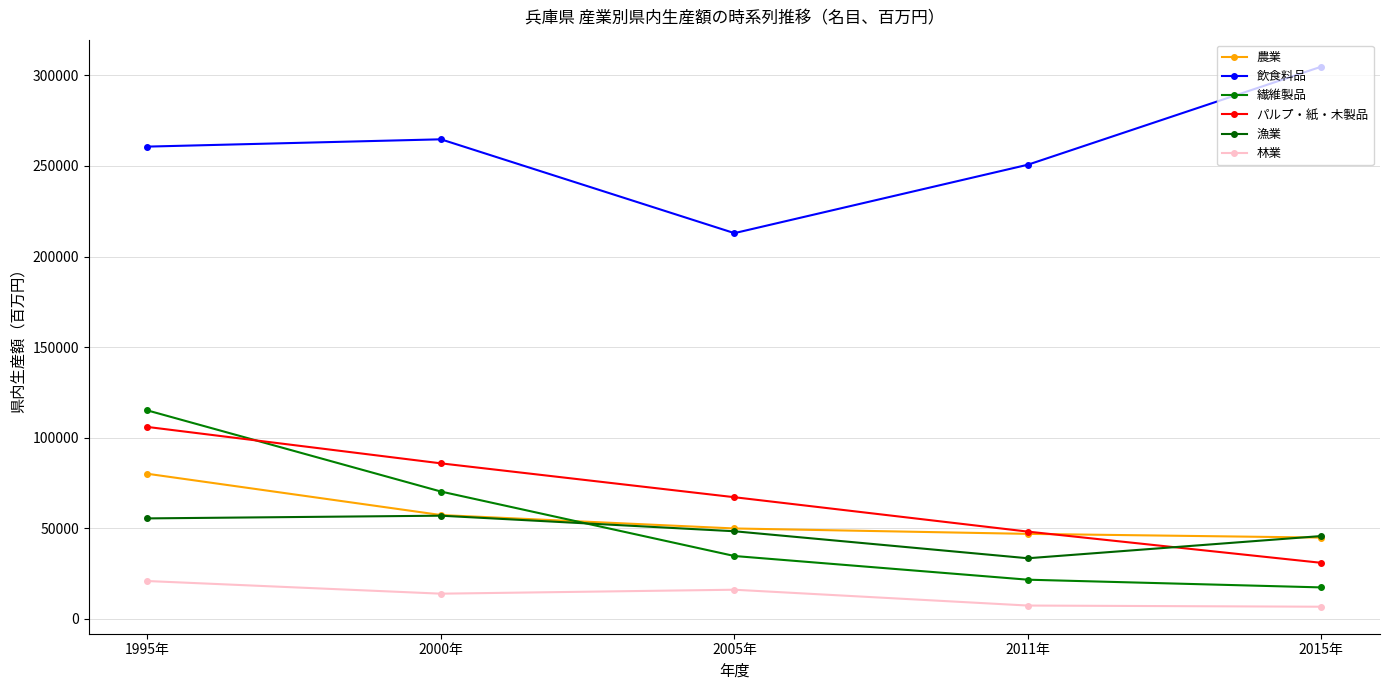

True or false: 繊維製品 and 飲食料品 intersect in this chart.

False